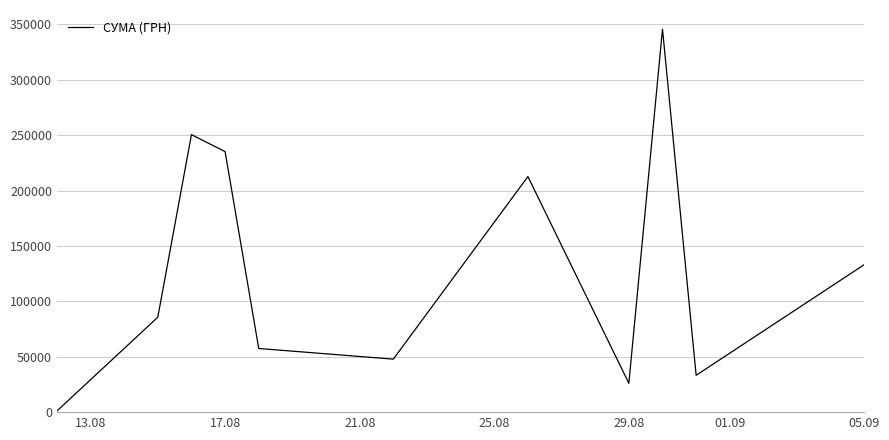

What is the difference between the maximum and minimum values?

344689.0